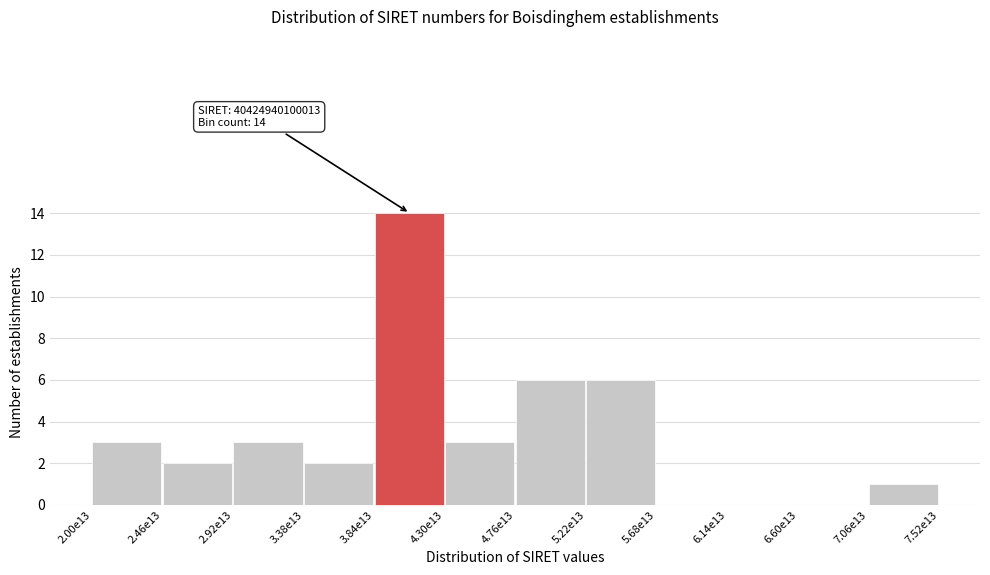

Reading left to right, what are all the values shown in this chart?

2.00e13=3	2.46e13=2	2.92e13=3	3.38e13=2	3.84e13=14	4.30e13=3	4.76e13=6	5.22e13=6	5.68e13=0	6.14e13=0	6.60e13=0	7.06e13=1